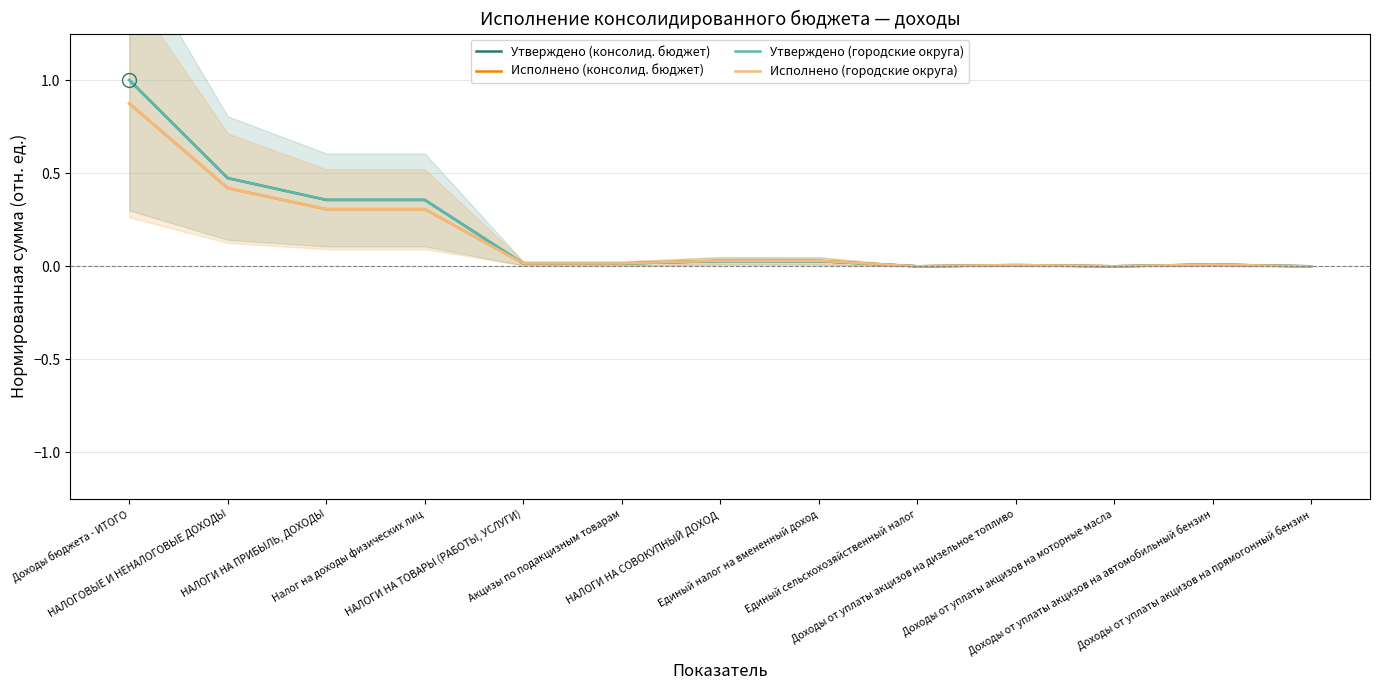

Reading right to left, list all the values displayed in this chart.

Утверждено (консолид. бюджет): Доходы от уплаты акцизов на прямогонный бензин=0.0	Доходы от уплаты акцизов на автомобильный бензин=0.0	Доходы от уплаты акцизов на моторные масла=0.0	Доходы от уплаты акцизов на дизельное топливо=0.0	Единый сельскохозяйственный налог=0.0	Единый налог на вмененный доход=0.0	НАЛОГИ НА СОВОКУПНЫЙ ДОХОД=0.0	Акцизы по подакцизным товарам=0.0	НАЛОГИ НА ТОВАРЫ (РАБОТЫ, УСЛУГИ)=0.0	Налог на доходы физических лиц=0.4	НАЛОГИ НА ПРИБЫЛЬ, ДОХОДЫ=0.4	НАЛОГОВЫЕ И НЕНАЛОГОВЫЕ ДОХОДЫ=0.5	Доходы бюджета - ИТОГО=1.0
Исполнено (консолид. бюджет): Доходы от уплаты акцизов на прямогонный бензин=-0.0	Доходы от уплаты акцизов на автомобильный бензин=0.0	Доходы от уплаты акцизов на моторные масла=0.0	Доходы от уплаты акцизов на дизельное топливо=0.0	Единый сельскохозяйственный налог=0.0	Единый налог на вмененный доход=0.0	НАЛОГИ НА СОВОКУПНЫЙ ДОХОД=0.0	Акцизы по подакцизным товарам=0.0	НАЛОГИ НА ТОВАРЫ (РАБОТЫ, УСЛУГИ)=0.0	Налог на доходы физических лиц=0.3	НАЛОГИ НА ПРИБЫЛЬ, ДОХОДЫ=0.3	НАЛОГОВЫЕ И НЕНАЛОГОВЫЕ ДОХОДЫ=0.4	Доходы бюджета - ИТОГО=0.9
Утверждено (городские округа): Доходы от уплаты акцизов на прямогонный бензин=0.0	Доходы от уплаты акцизов на автомобильный бензин=0.0	Доходы от уплаты акцизов на моторные масла=0.0	Доходы от уплаты акцизов на дизельное топливо=0.0	Единый сельскохозяйственный налог=0.0	Единый налог на вмененный доход=0.0	НАЛОГИ НА СОВОКУПНЫЙ ДОХОД=0.0	Акцизы по подакцизным товарам=0.0	НАЛОГИ НА ТОВАРЫ (РАБОТЫ, УСЛУГИ)=0.0	Налог на доходы физических лиц=0.4	НАЛОГИ НА ПРИБЫЛЬ, ДОХОДЫ=0.4	НАЛОГОВЫЕ И НЕНАЛОГОВЫЕ ДОХОДЫ=0.5	Доходы бюджета - ИТОГО=1.0
Исполнено (городские округа): Доходы от уплаты акцизов на прямогонный бензин=-0.0	Доходы от уплаты акцизов на автомобильный бензин=0.0	Доходы от уплаты акцизов на моторные масла=0.0	Доходы от уплаты акцизов на дизельное топливо=0.0	Единый сельскохозяйственный налог=0.0	Единый налог на вмененный доход=0.0	НАЛОГИ НА СОВОКУПНЫЙ ДОХОД=0.0	Акцизы по подакцизным товарам=0.0	НАЛОГИ НА ТОВАРЫ (РАБОТЫ, УСЛУГИ)=0.0	Налог на доходы физических лиц=0.3	НАЛОГИ НА ПРИБЫЛЬ, ДОХОДЫ=0.3	НАЛОГОВЫЕ И НЕНАЛОГОВЫЕ ДОХОДЫ=0.4	Доходы бюджета - ИТОГО=0.9